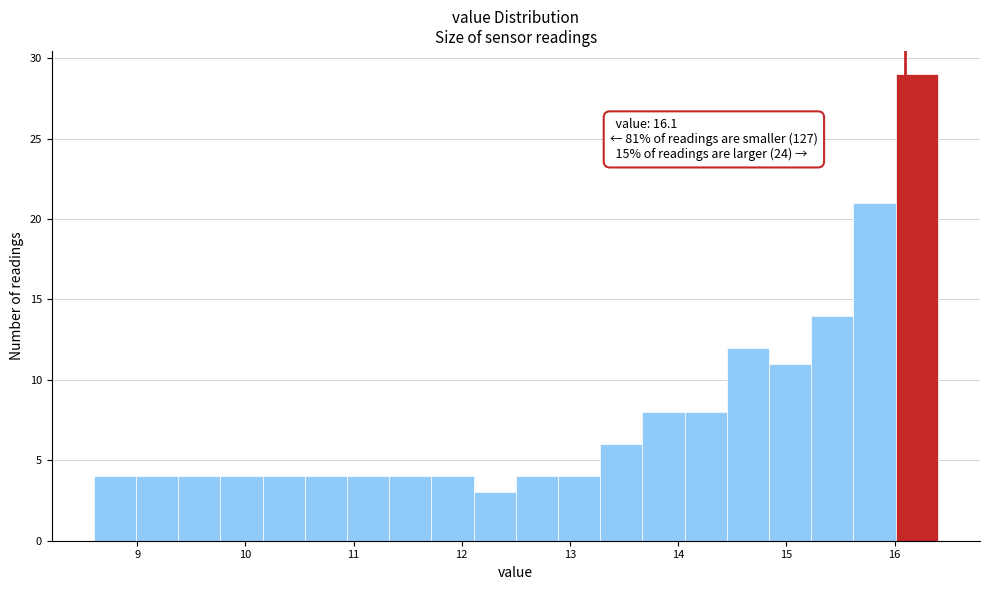

Read against the x-axis, roughly where is the centre of the tallest bar?

16.2